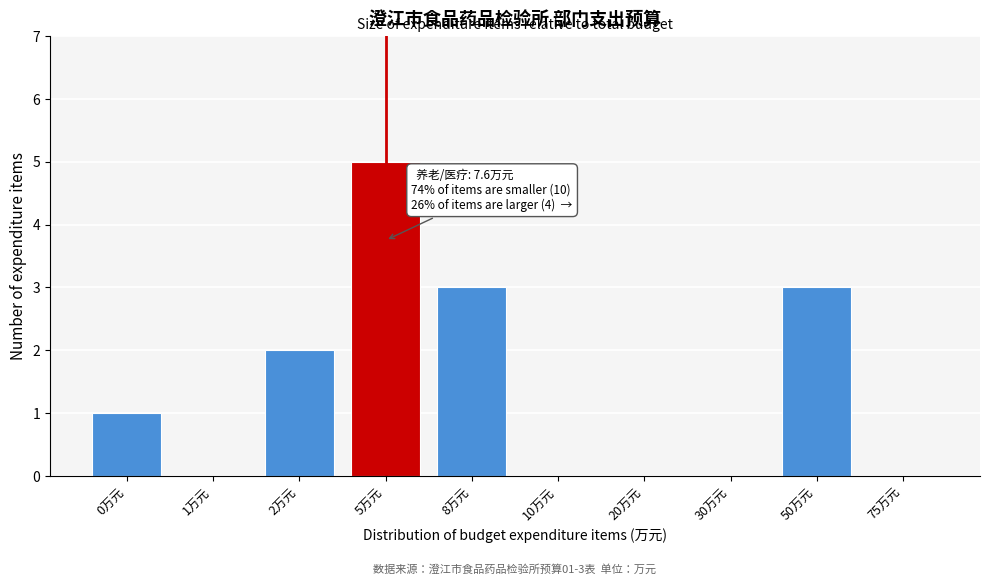

Reading left to right, transcribe all the data shown in this chart.

0万元=1	1万元=0	2万元=2	5万元=5	8万元=3	10万元=0	20万元=0	30万元=0	50万元=3	75万元=0